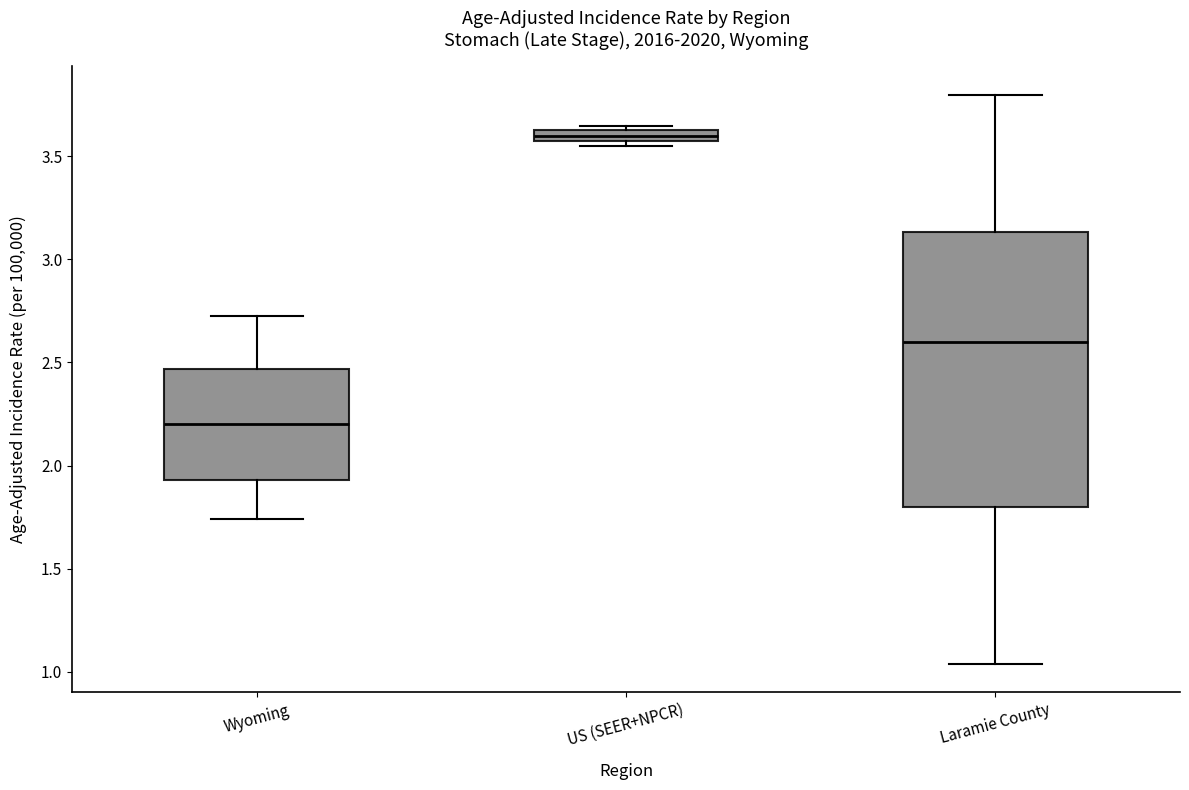

Comparing the boxes themselves (not the whiskers), which one is the tallest?

Laramie County